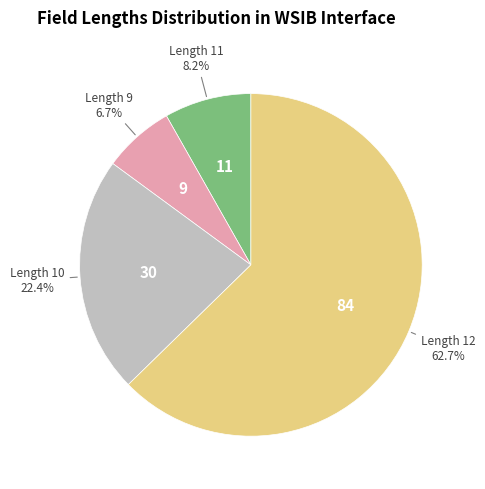

To the nearest percent, what is the difference between the largest and smallest slice percentages?

56%